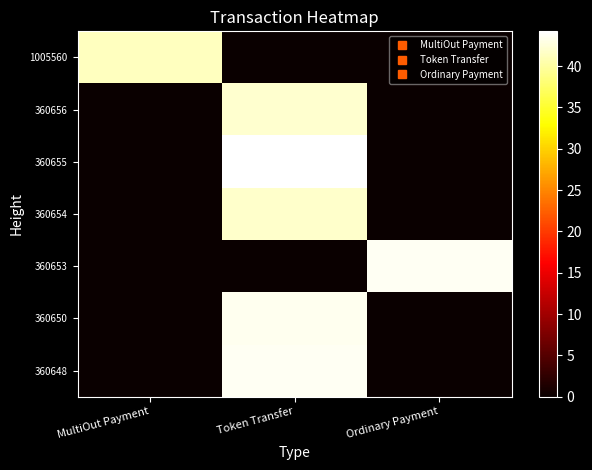

What is the total value across all series at Ordinary Payment?

43.6